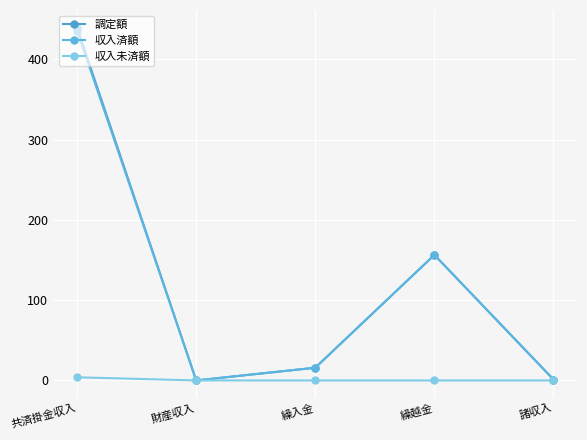

How many lines are shown in the chart?

3